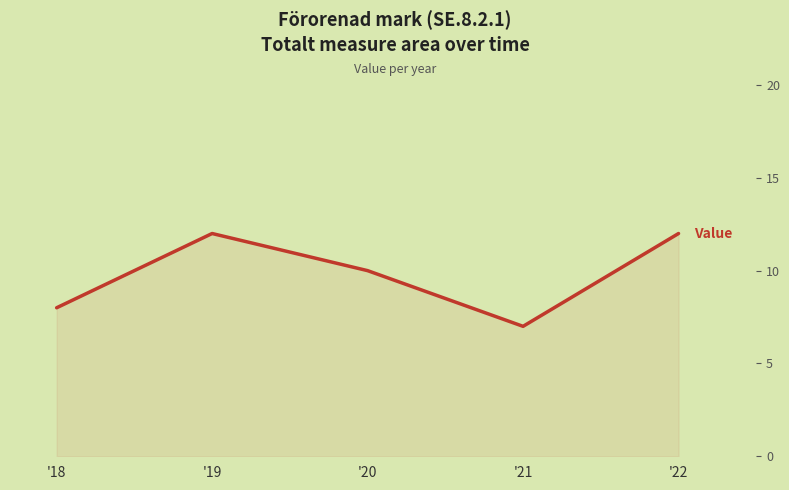

Reading left to right, list all the values displayed in this chart.

8	12	10	7	12